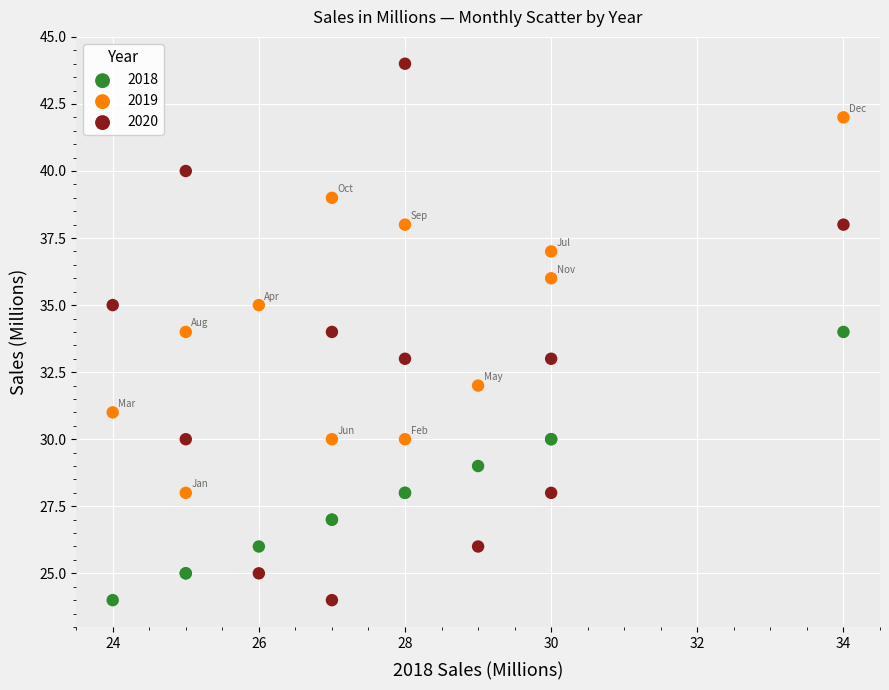

Which series contains the highest Y value?

2020